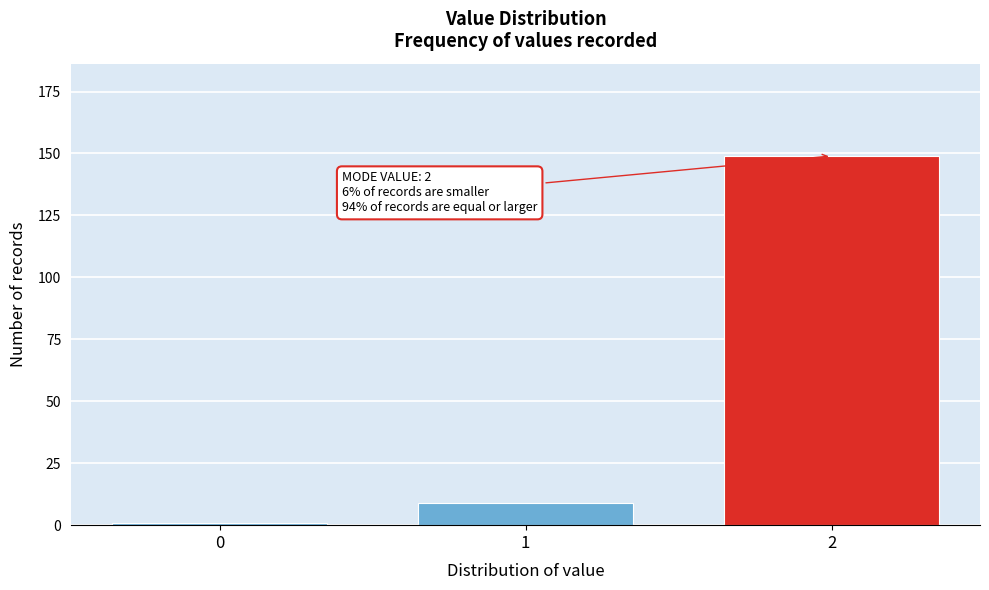

Reading left to right, list all the values displayed in this chart.

1	9	149